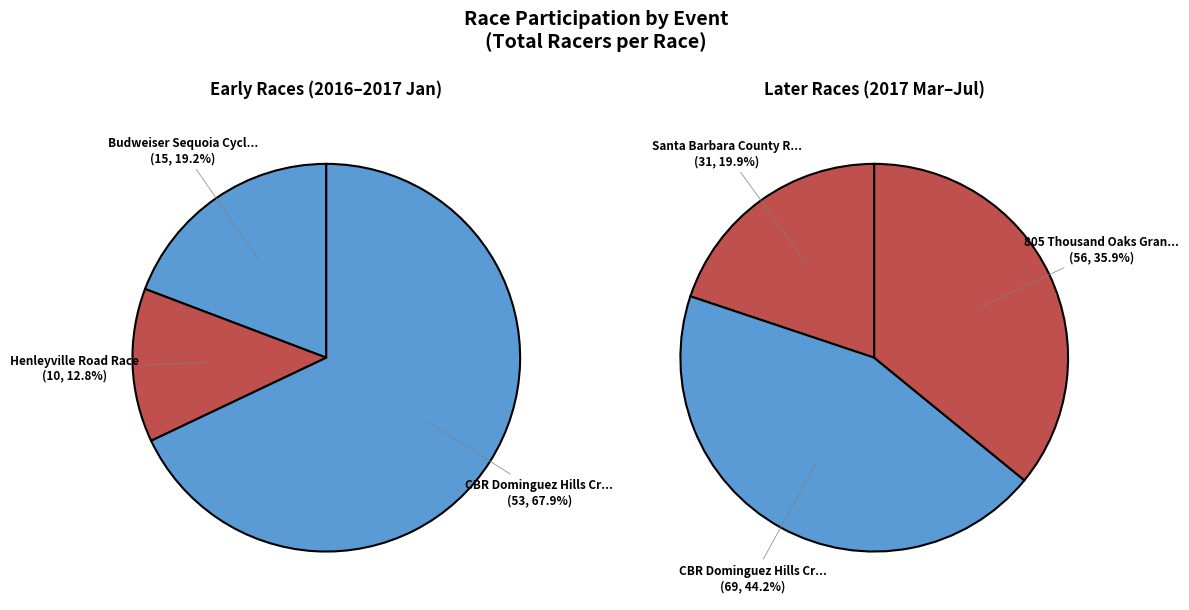

How many slices are in this pie chart?

6